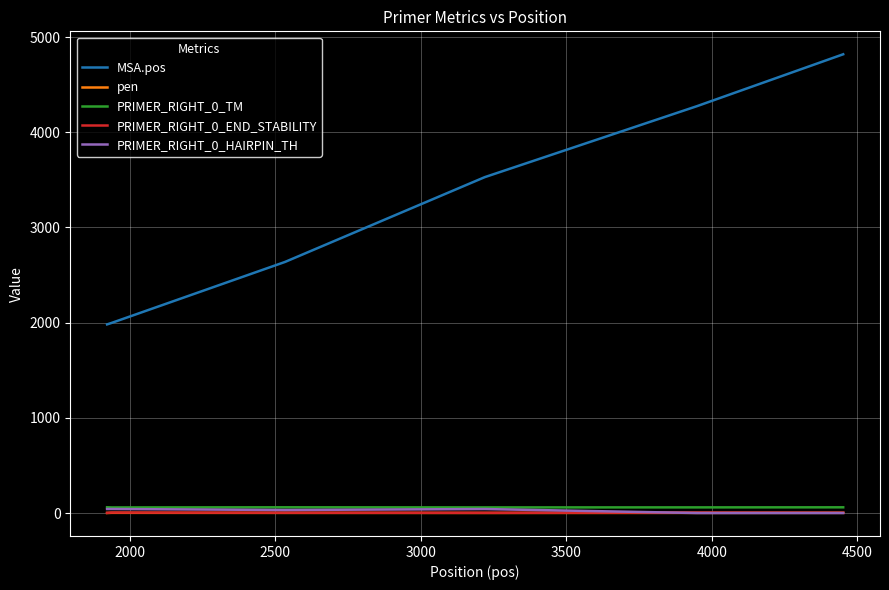

True or false: MSA.pos and PRIMER_RIGHT_0_TM intersect in this chart.

False